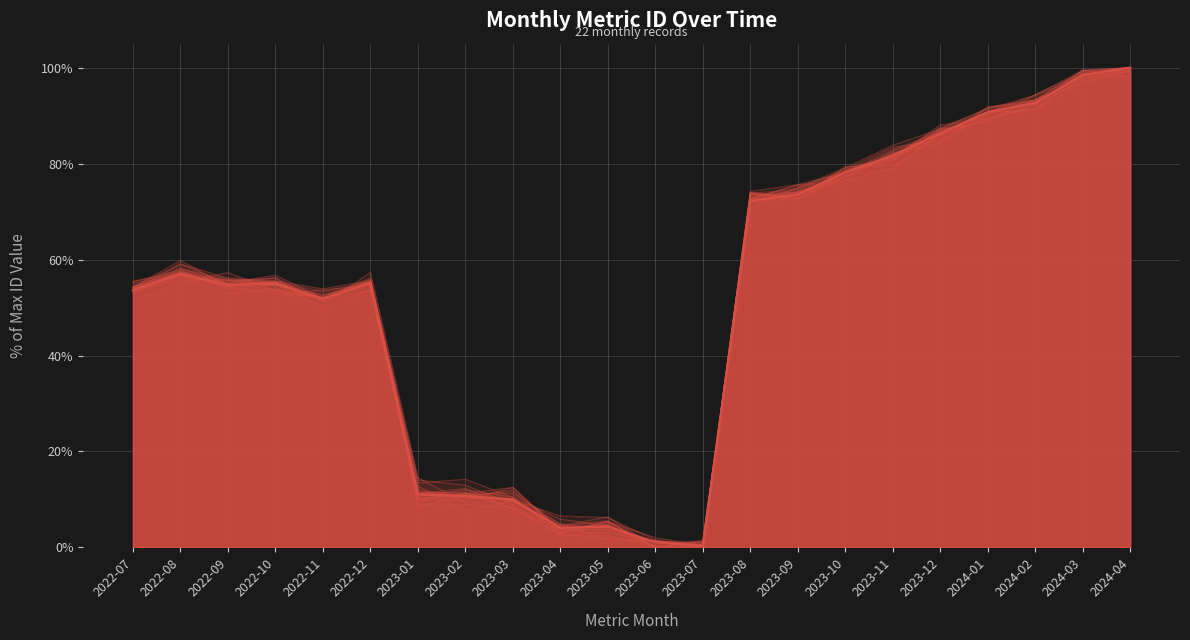

How many interior local valleys (lower than both neighbors) does the data have?

4